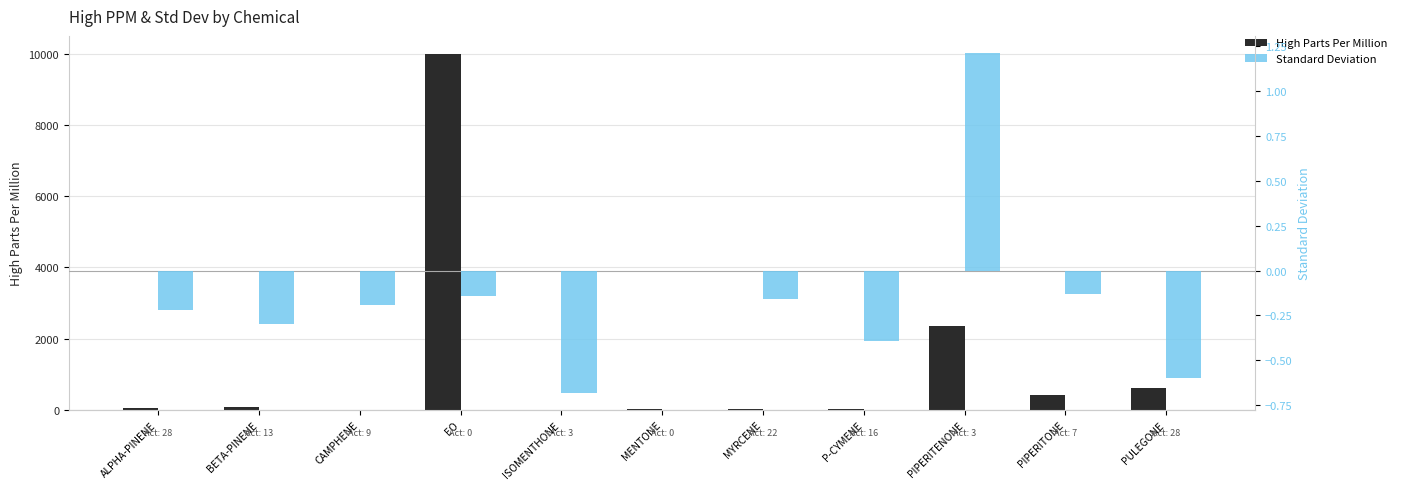

How many bars are there in each group?

2